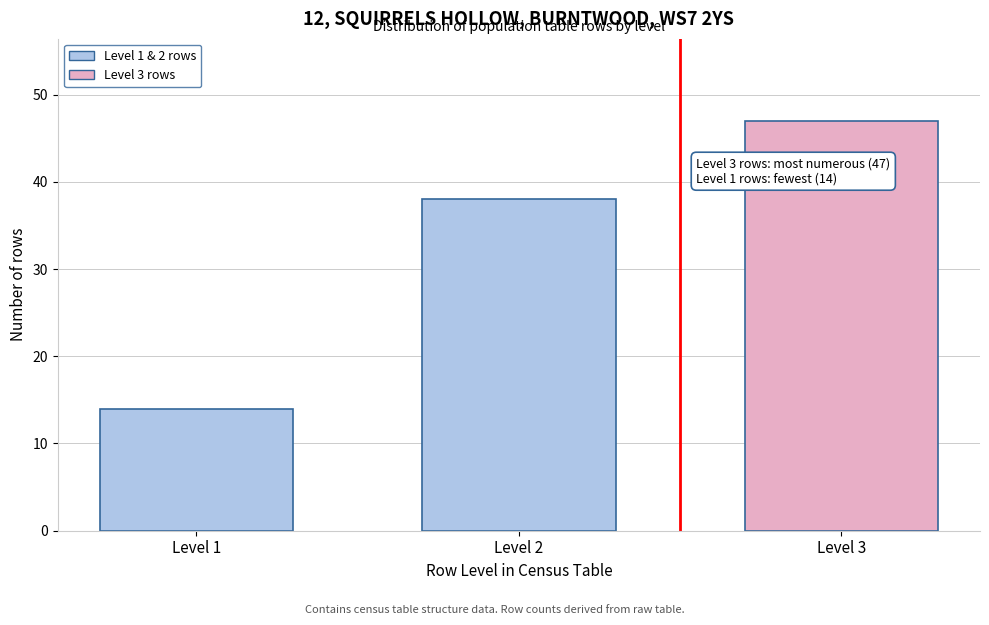

Reading left to right, what are all the values shown in this chart?

Level 1=14	Level 2=38	Level 3=47